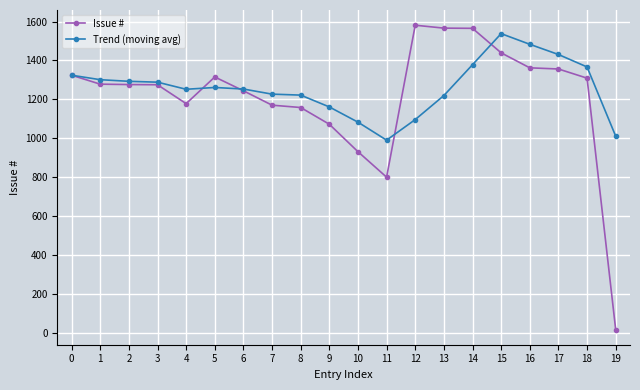

At 17, list the series in order from smallest to largest.

Issue #, Trend (moving avg)